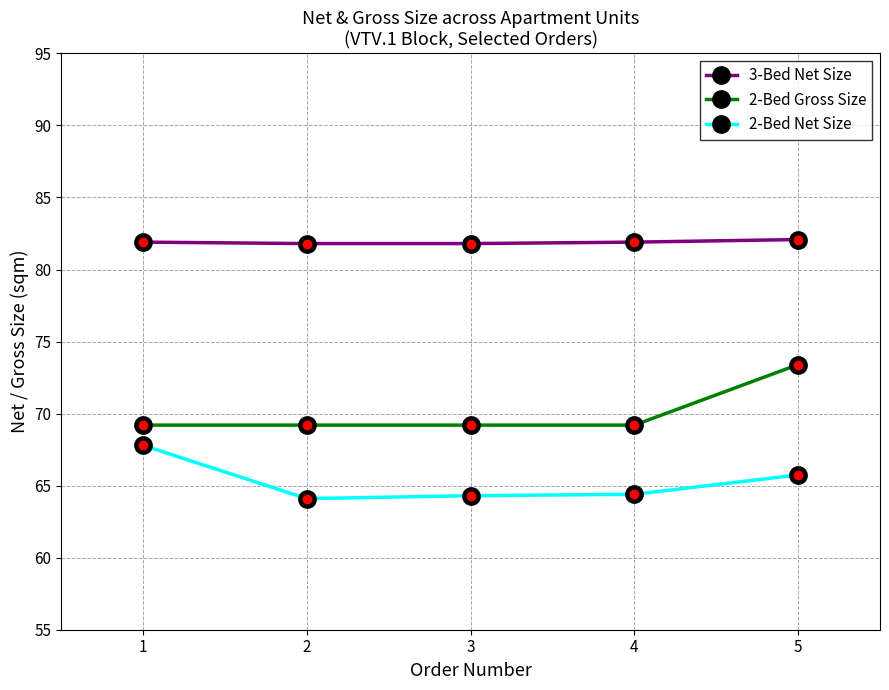

True or false: 2-Bed Net Size has more than 2 interior local peaks.

False